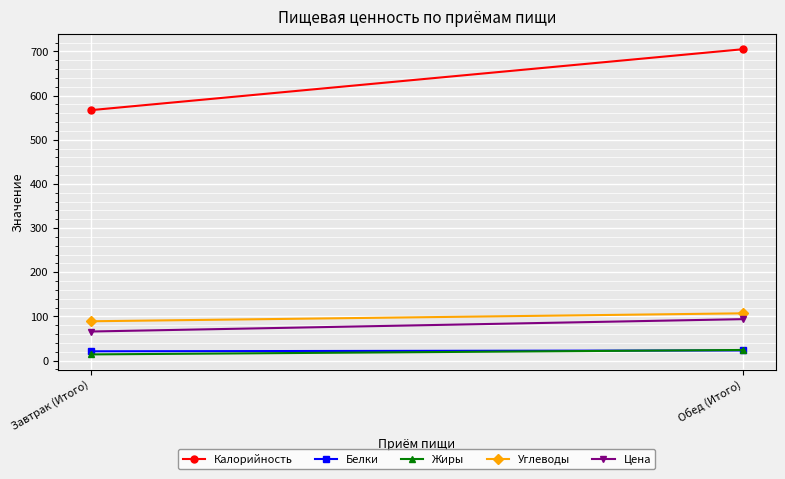

Rank the series at Обед (Итого) from lowest to highest value.

Белки, Жиры, Цена, Углеводы, Калорийность